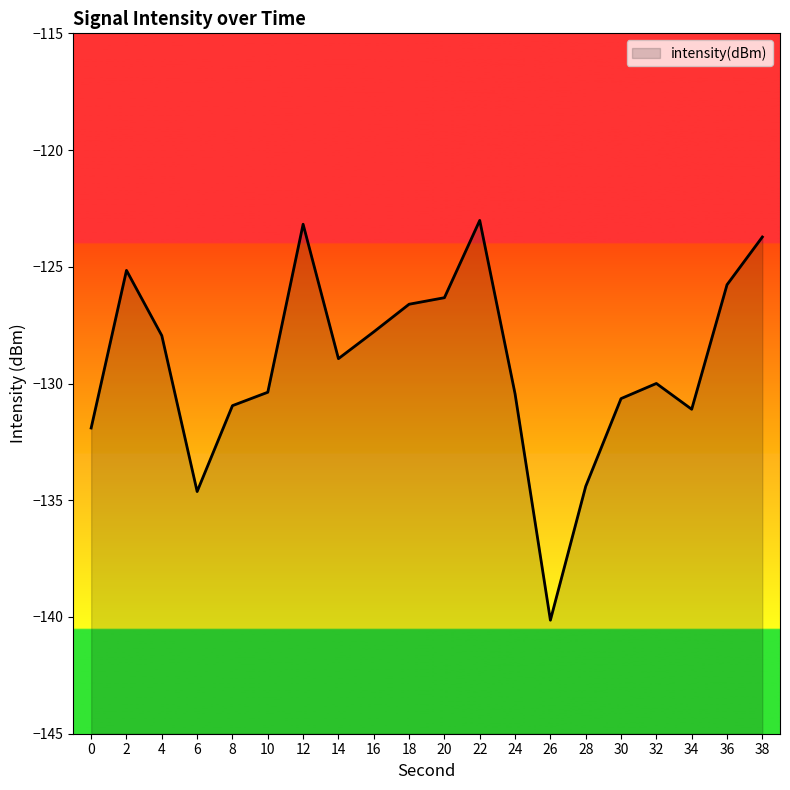

What is the value of the 14th point from the left?

-140.1